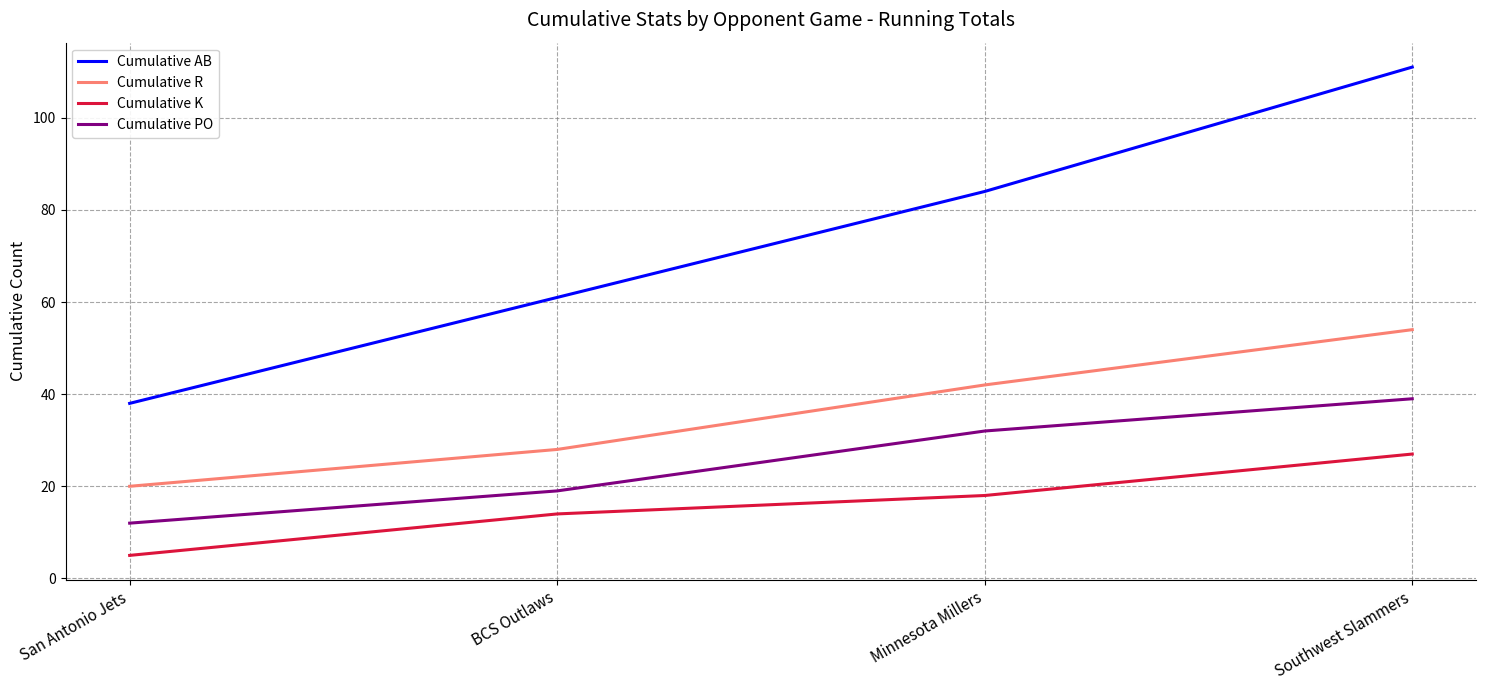

What position from the right is BCS Outlaws?

3